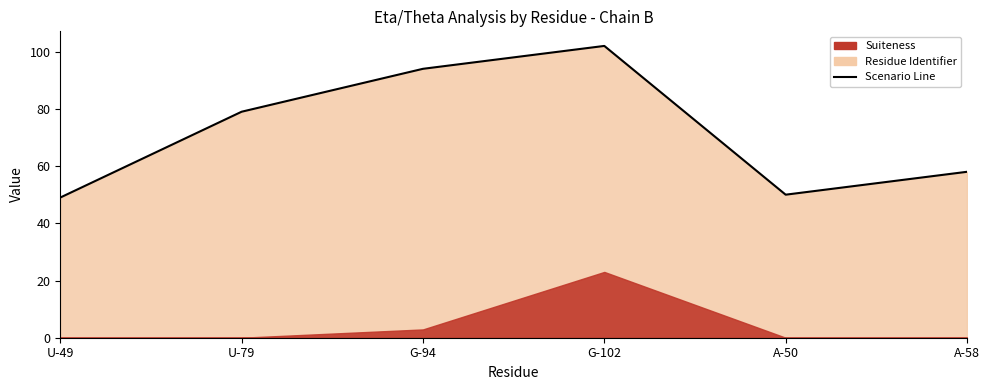

How many interior local peaks (higher than both neighbors) does the data have?

1